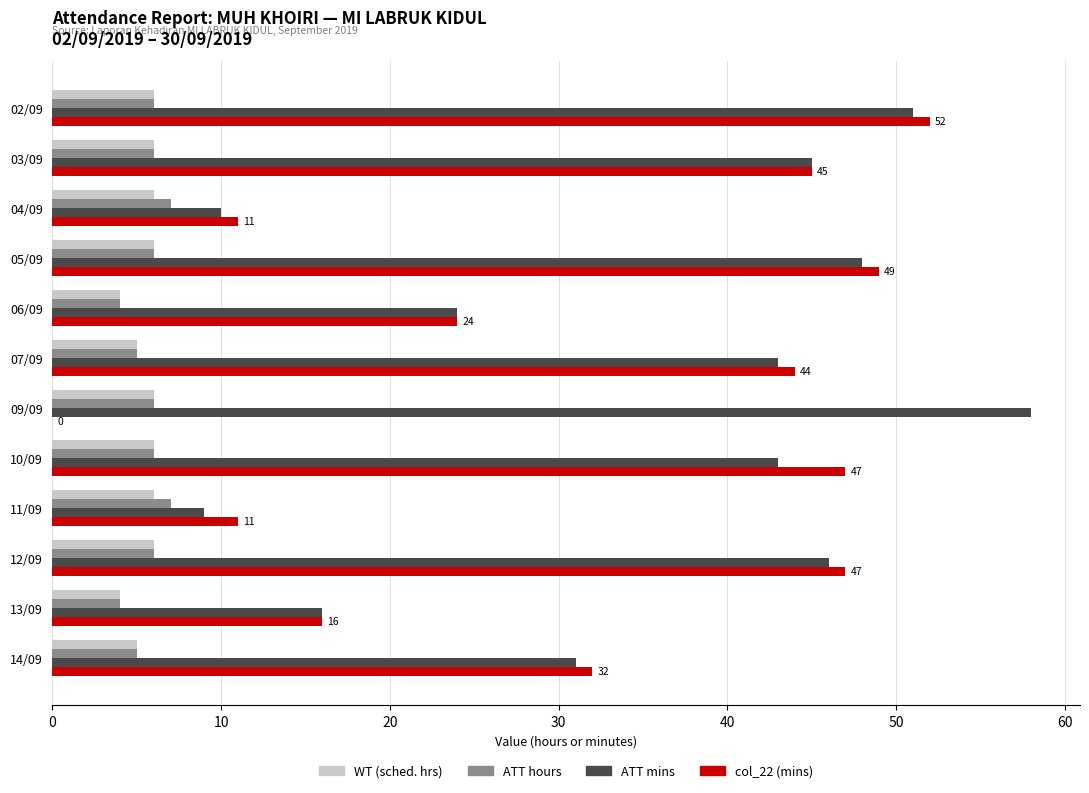

What is the sum of all ATT mins values?

424